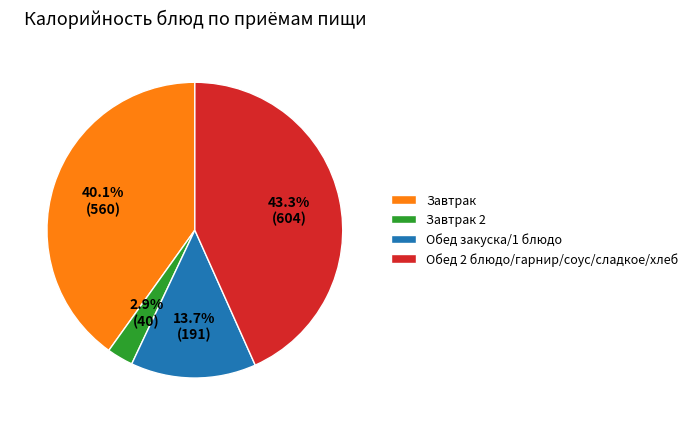

How many segments does this pie chart have?

4